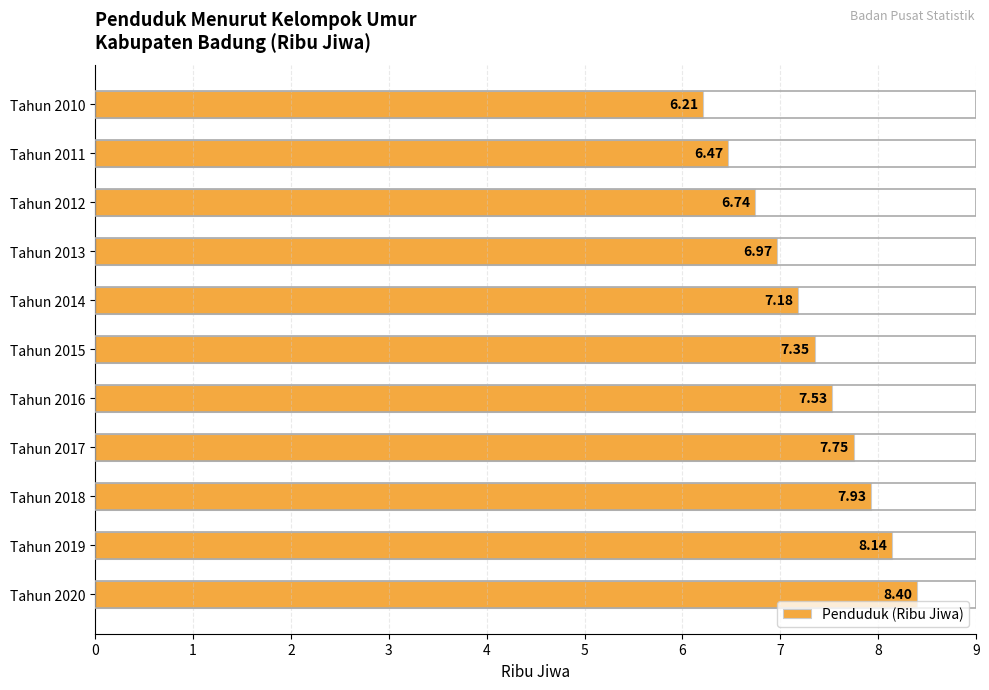

List the labels in order of value, largest first.

Tahun 2020, Tahun 2019, Tahun 2018, Tahun 2017, Tahun 2016, Tahun 2015, Tahun 2014, Tahun 2013, Tahun 2012, Tahun 2011, Tahun 2010